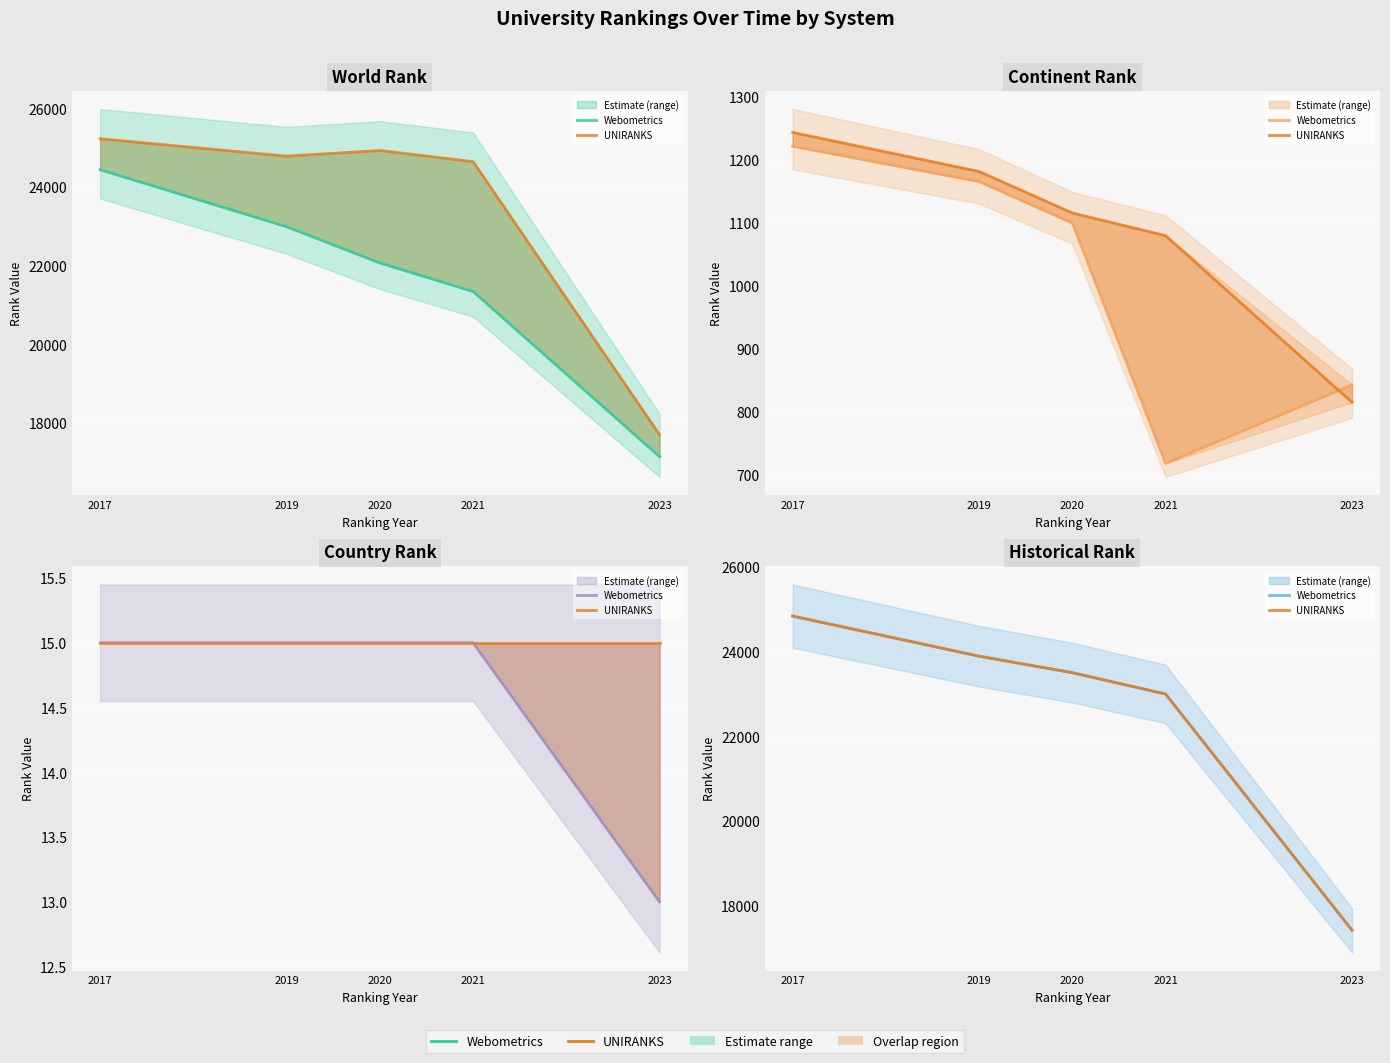

What is the difference between the UNIRANKS values at 2017 and 2021?

1838.0